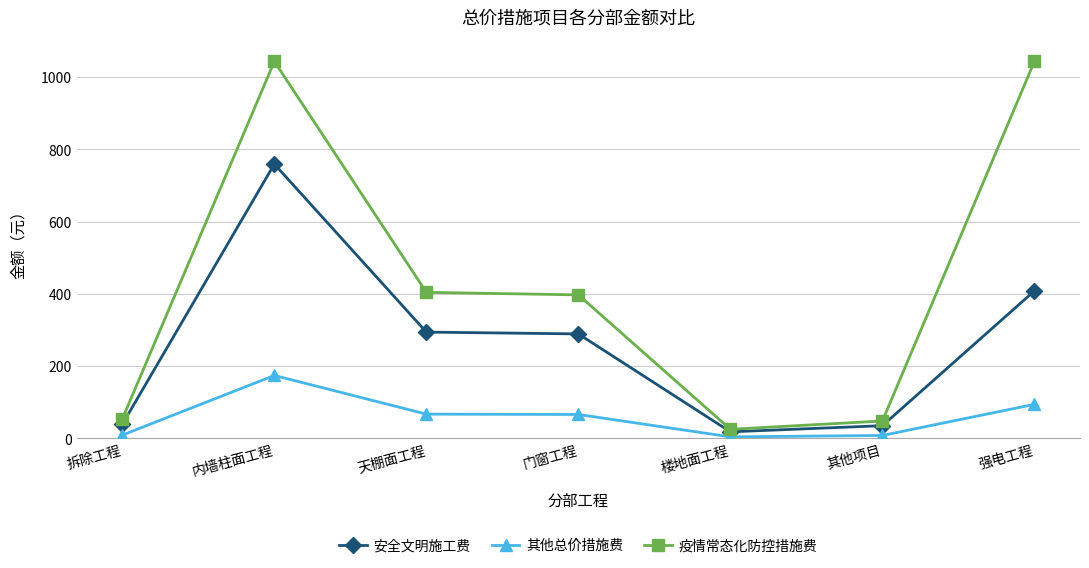

How many distinct data groups are displayed?

3